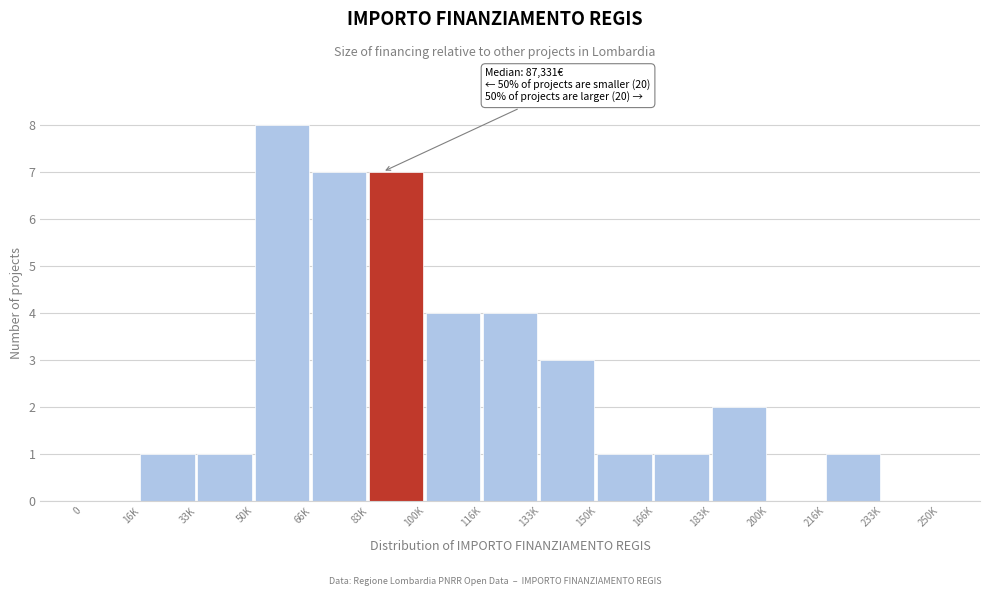

Reading right to left, list all the values displayed in this chart.

233K=0	216K=1	200K=0	183K=2	166K=1	150K=1	133K=3	116K=4	100K=4	83K=7	66K=7	50K=8	33K=1	16K=1	0=0